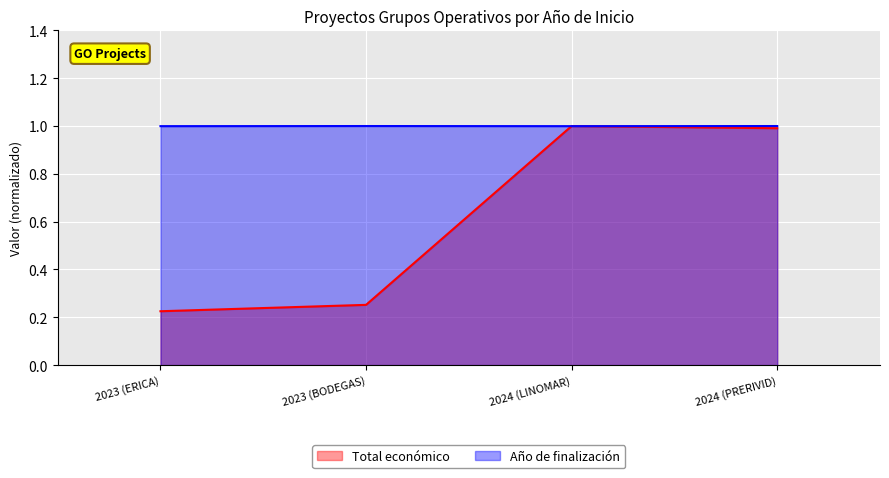

What is the smallest value displayed?

0.2